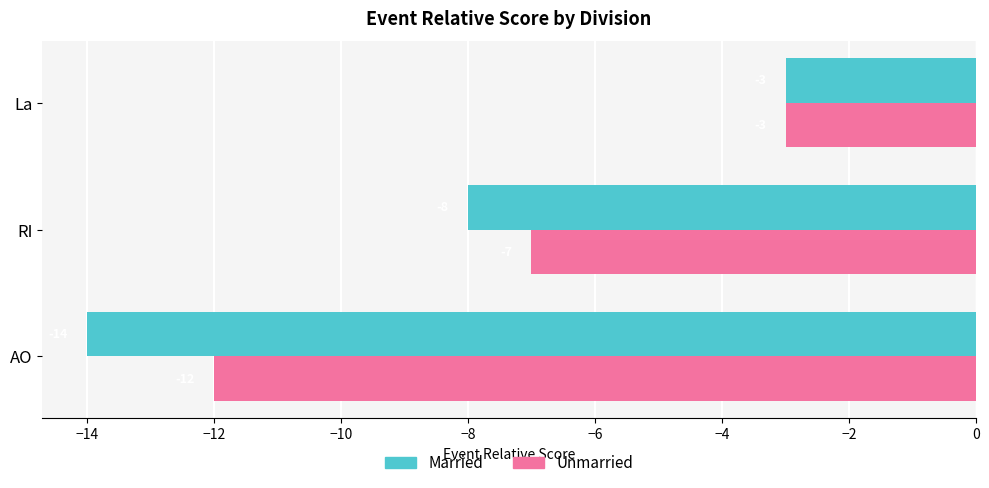

Which series has the widest spread of values?

Married